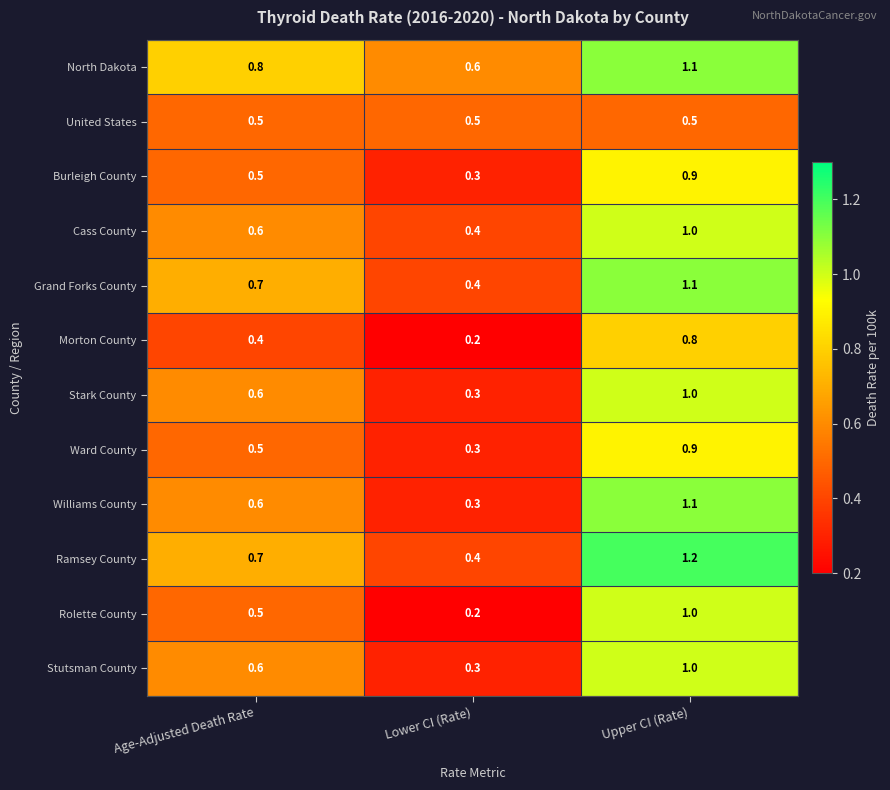

What is the spread (max minus min) of values at Age-Adjusted Death Rate?

0.4